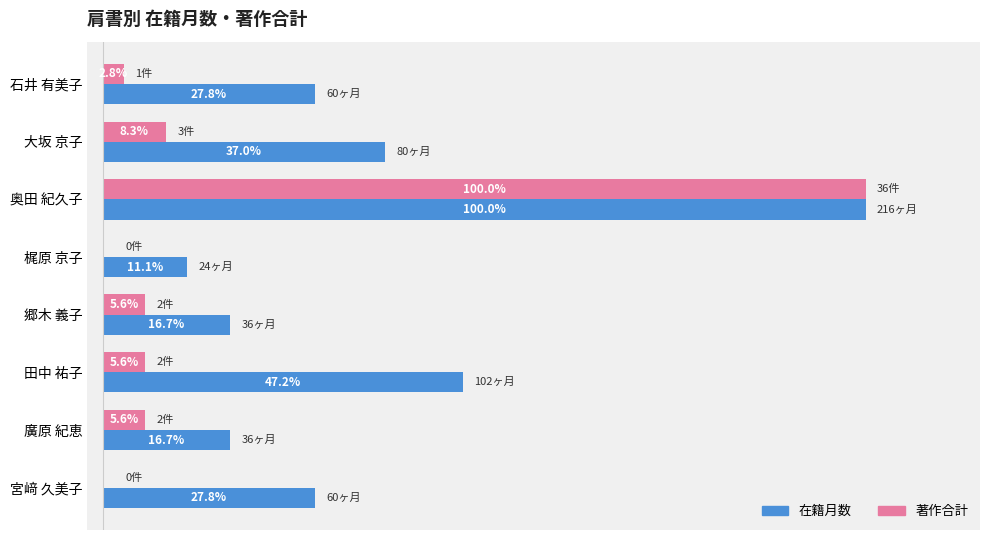

Is the value of 著作合計 at 宮﨑 久美子 greater than the value of 在籍月数 at 宮﨑 久美子?

No